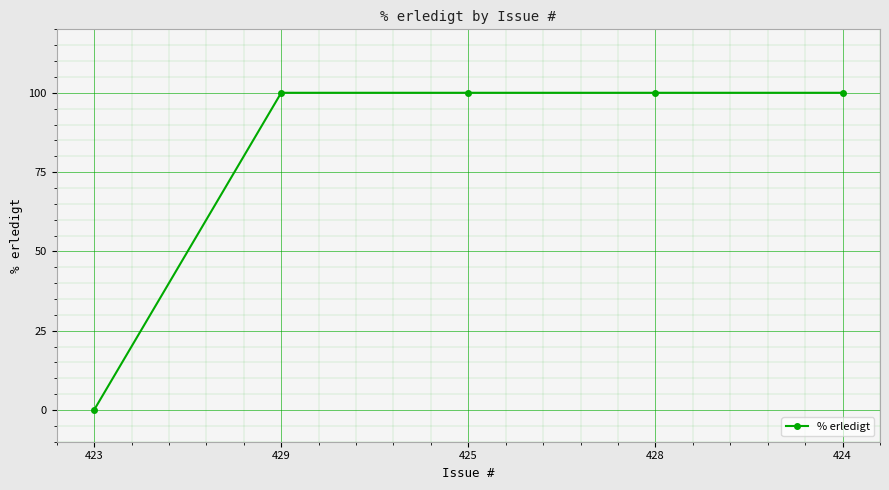

Which label corresponds to the smallest value in the chart?

423